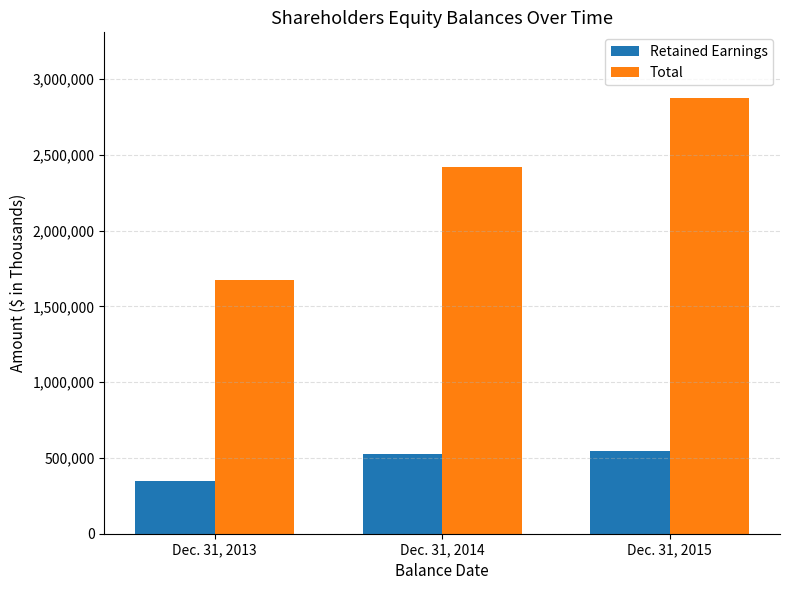

Which category has the lowest value in the Total series?

Dec. 31, 2013